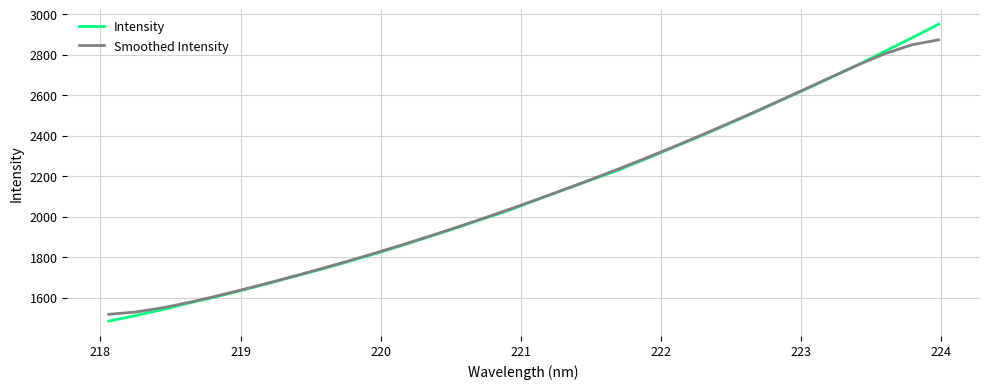

What is the maximum value shown in the chart?

2951.0